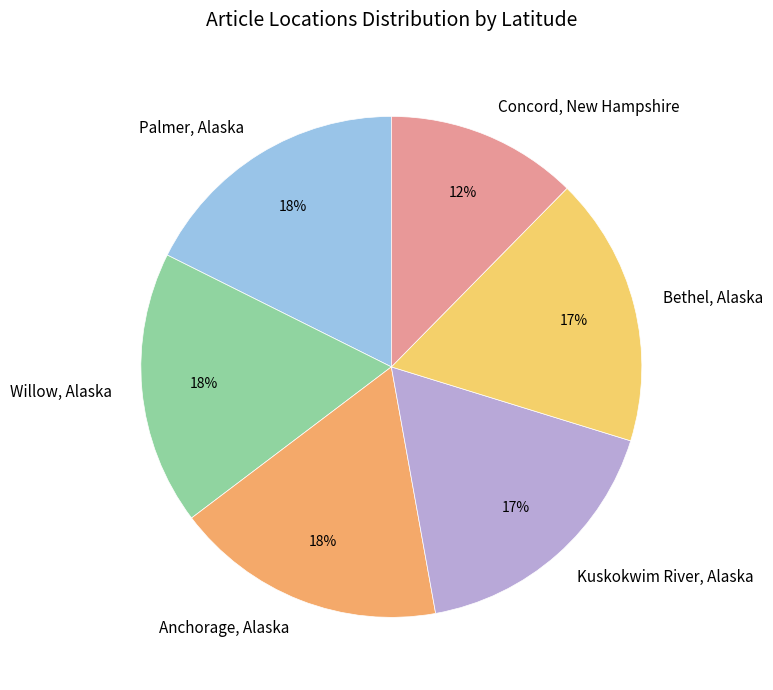

Which slice is the smallest?

Concord, New Hampshire